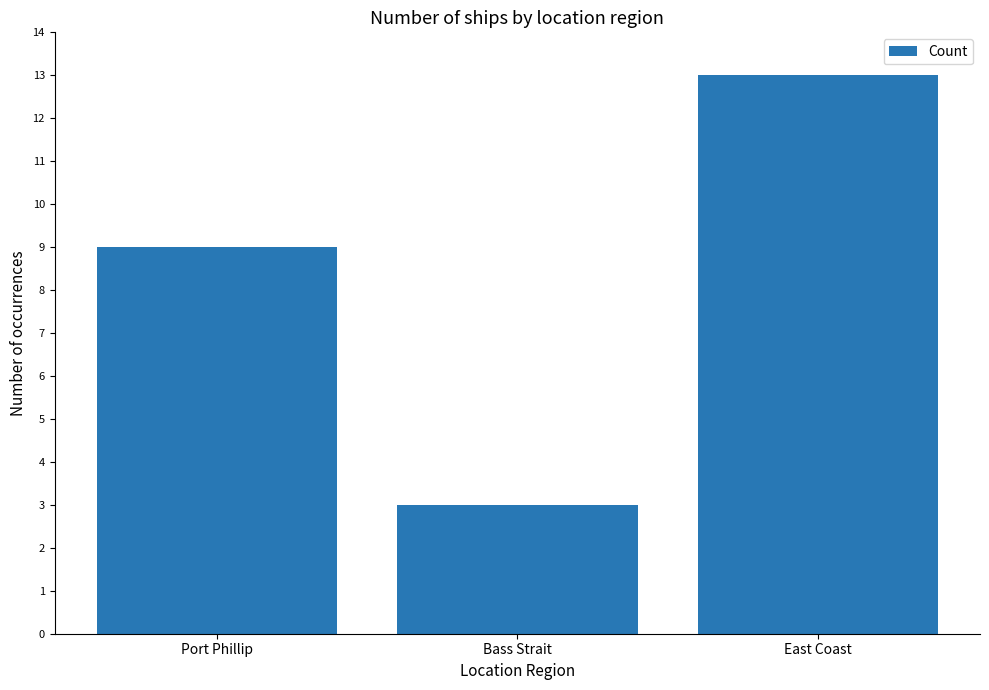

Count the values in the range 3 to 13.

3